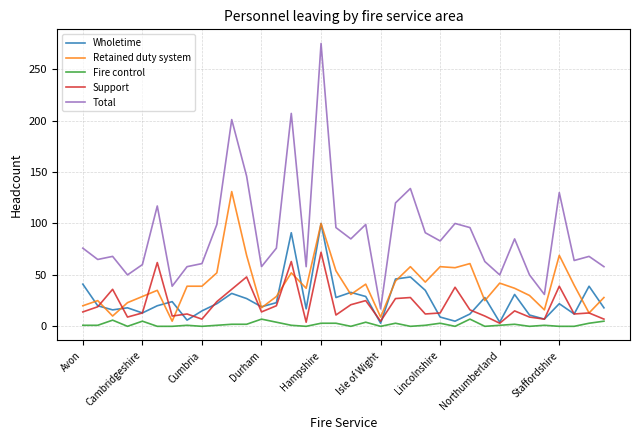

True or false: Wholetime and Fire control cross at least once.

False